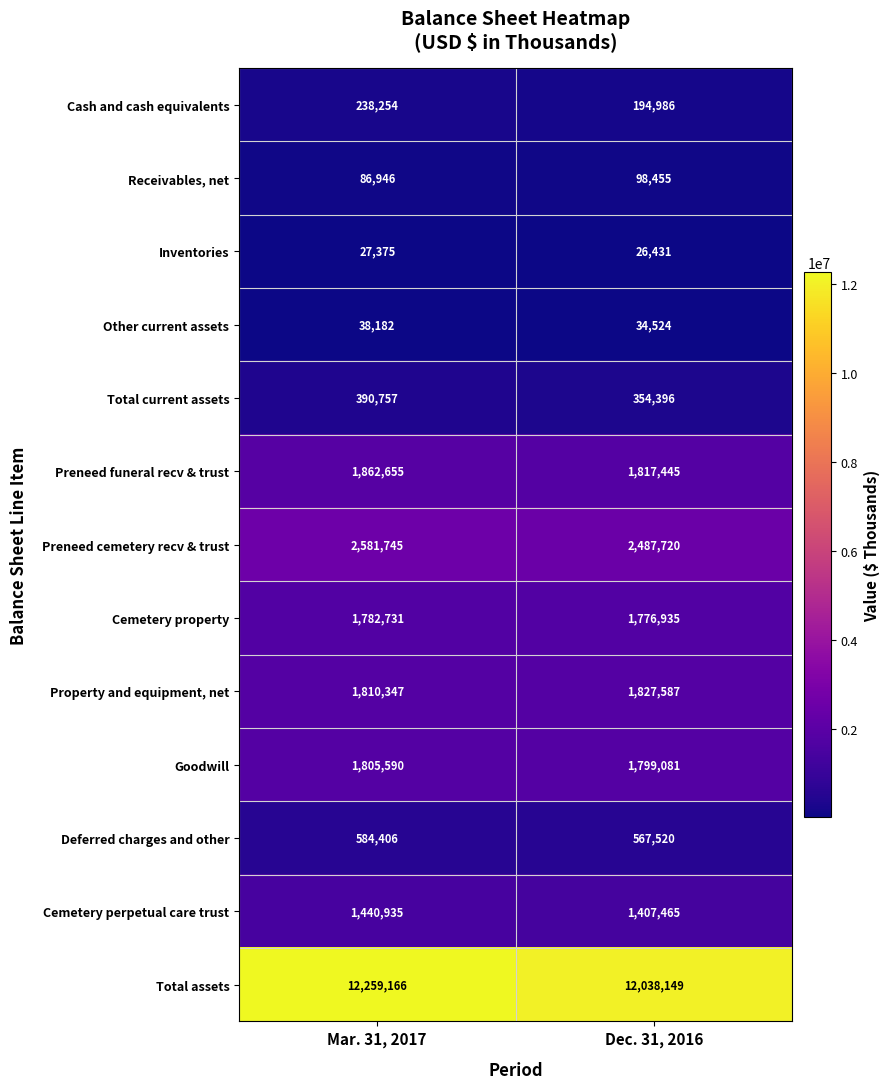

Which series has the largest total across all categories?

Total assets